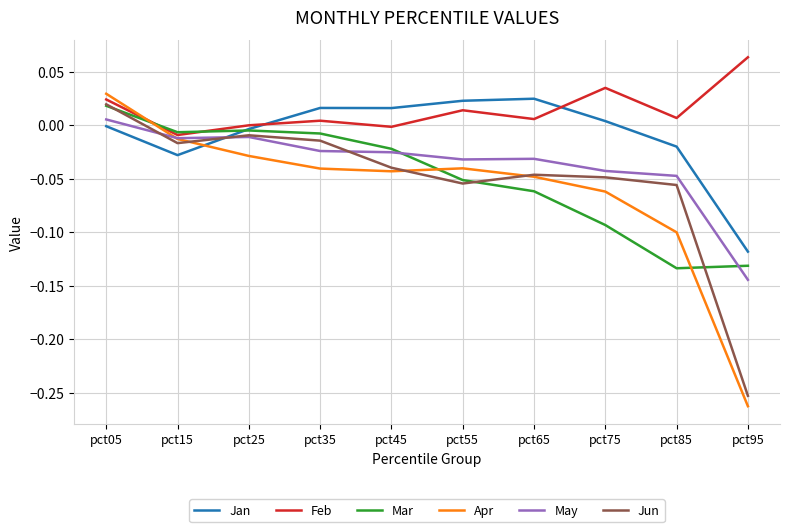

Which label corresponds to the smallest value in the chart?

pct95